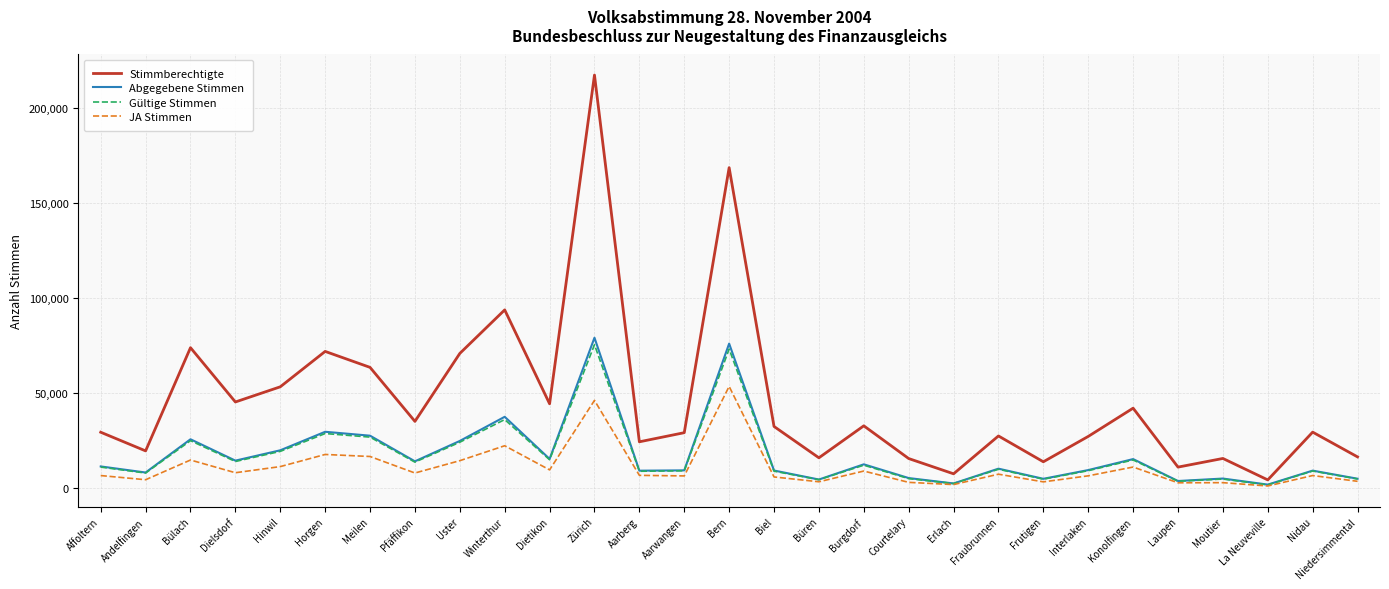

Which series has the largest total across all categories?

Stimmberechtigte